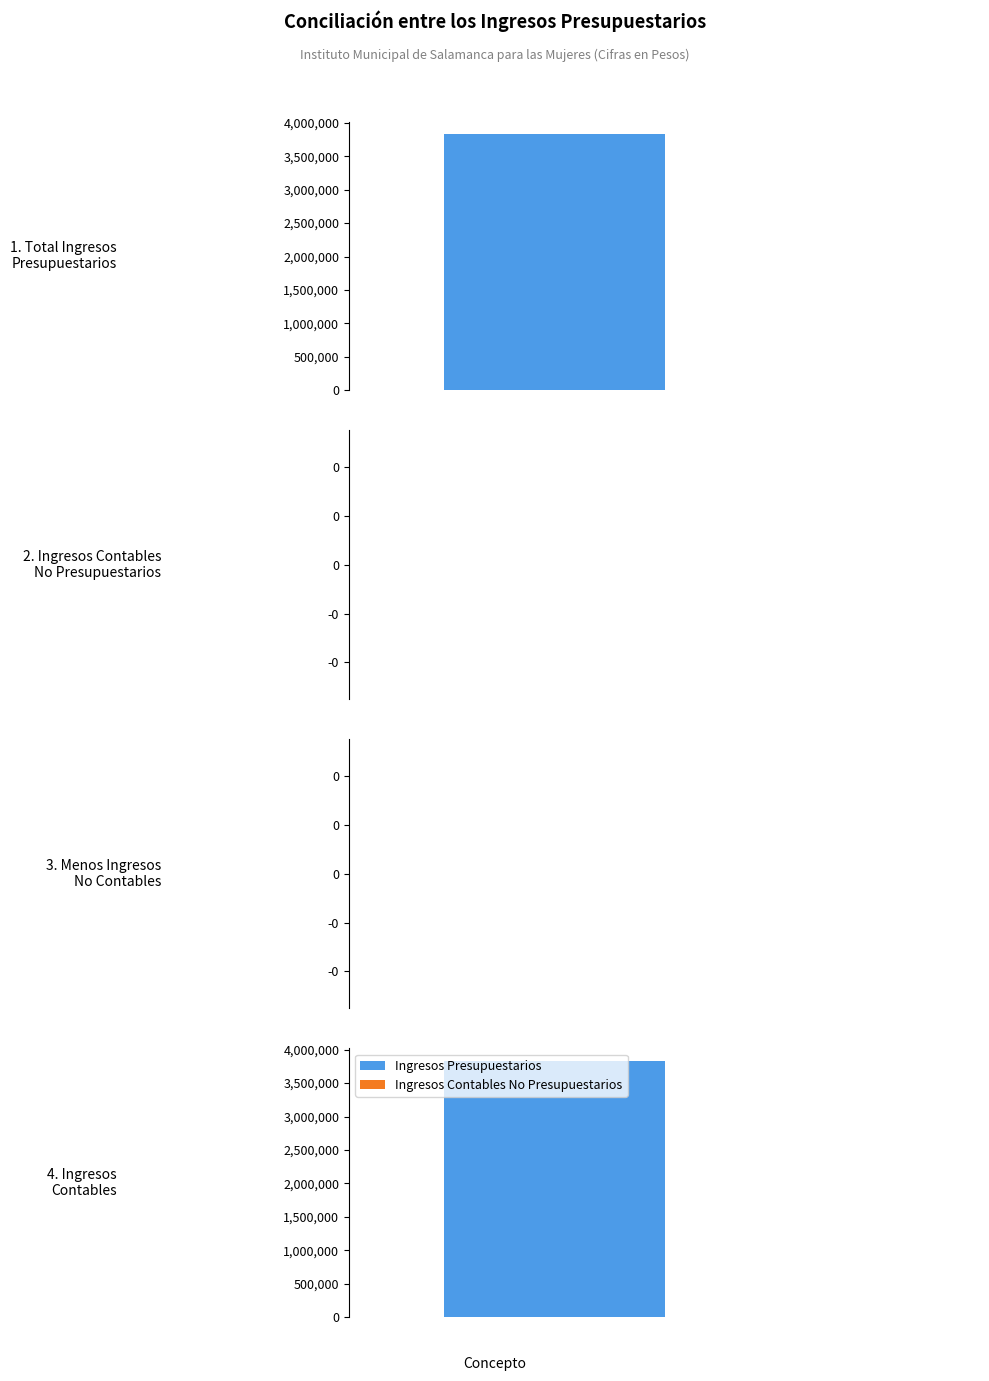

What position from the right is 2. Ingresos Contables
No Presupuestarios?

3